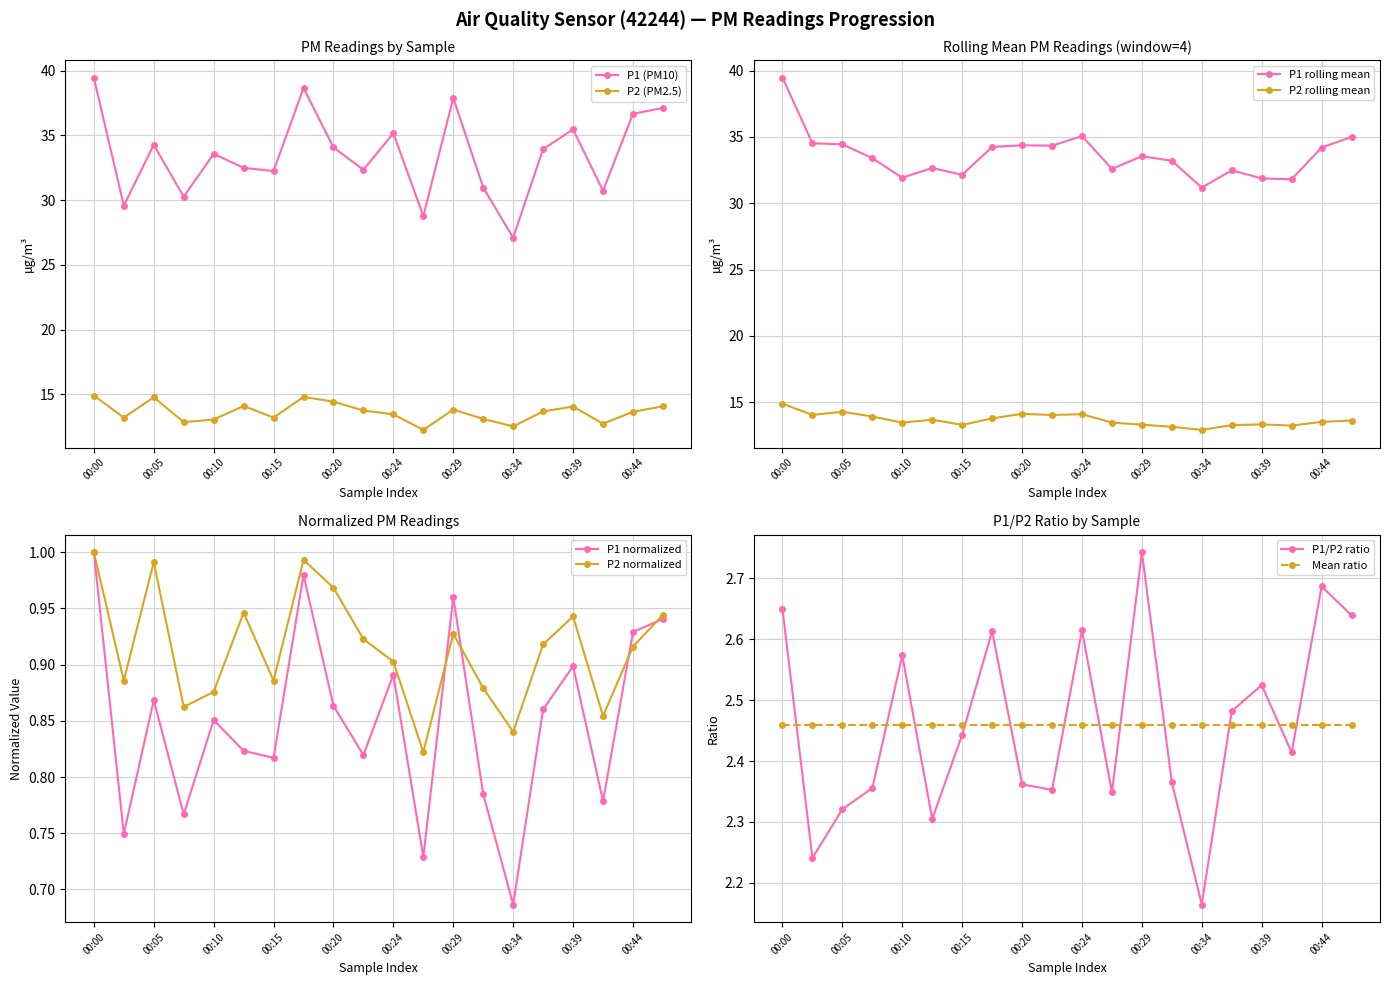

Is the value of P2 at 00:32 greater than the value of P1 at 00:42?

No